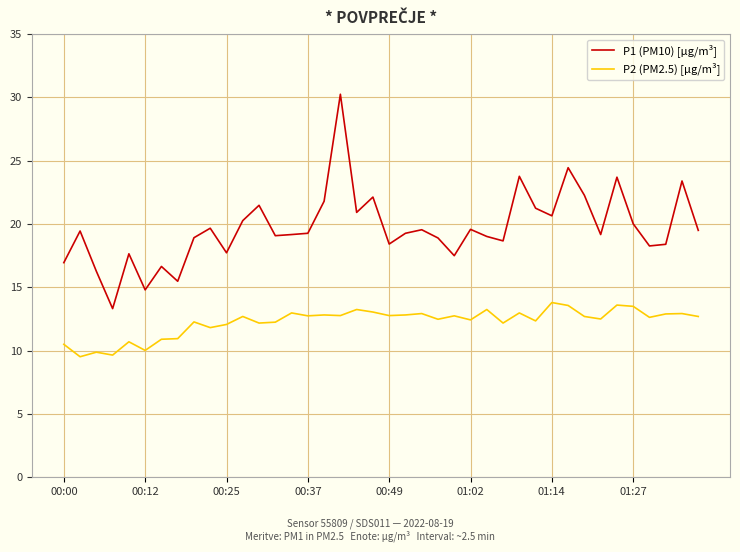

Which series has the largest range (max minus min)?

P1 (PM10) [µg/m³]